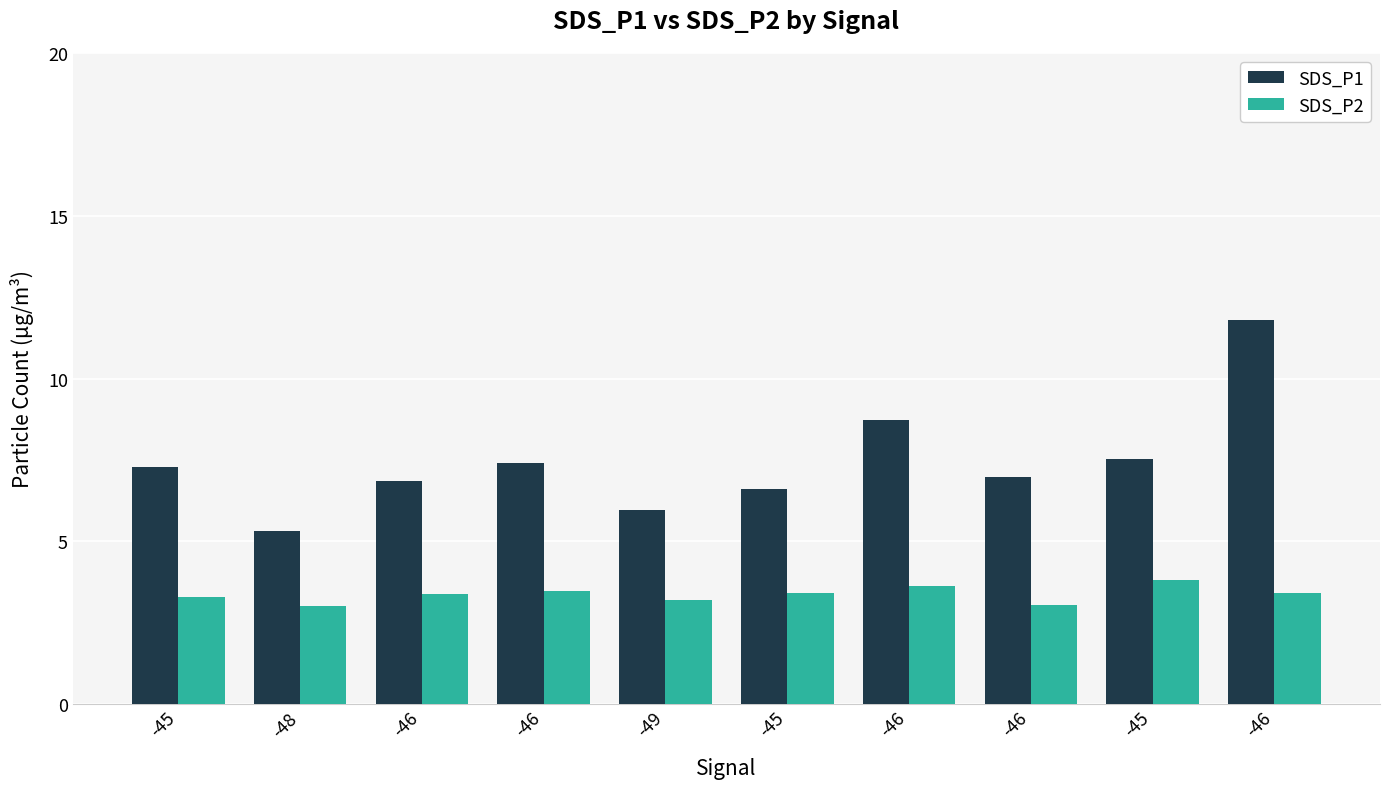

Reading left to right, list all the values displayed in this chart.

SDS_P1: -45=7.3	-48=5.3	-46=6.8	-46=7.4	-49=6.0	-45=6.6	-46=8.7	-46=7.0	-45=7.5	-46=11.8
SDS_P2: -45=3.3	-48=3.0	-46=3.4	-46=3.5	-49=3.2	-45=3.4	-46=3.6	-46=3.0	-45=3.8	-46=3.4